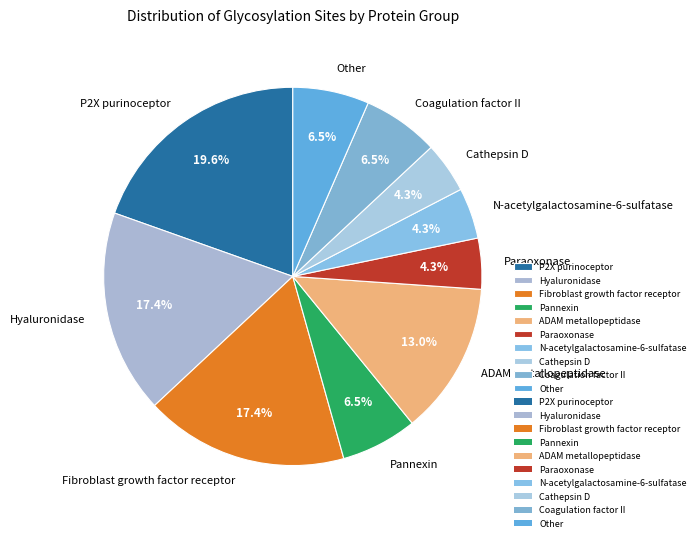

To the nearest percent, what is the combined percentage of ADAM metallopeptidase and Fibroblast growth factor receptor?

30%